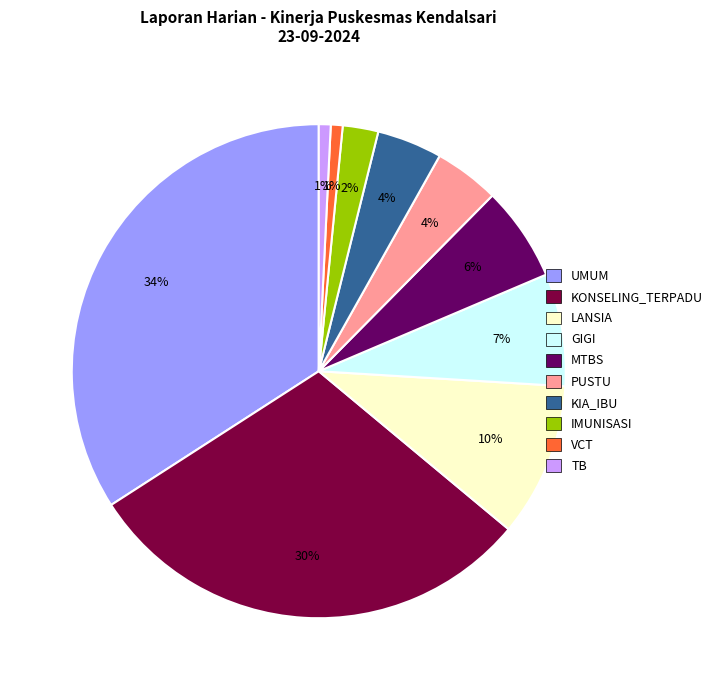

Is it true that LANSIA is 5% of the pie?

False